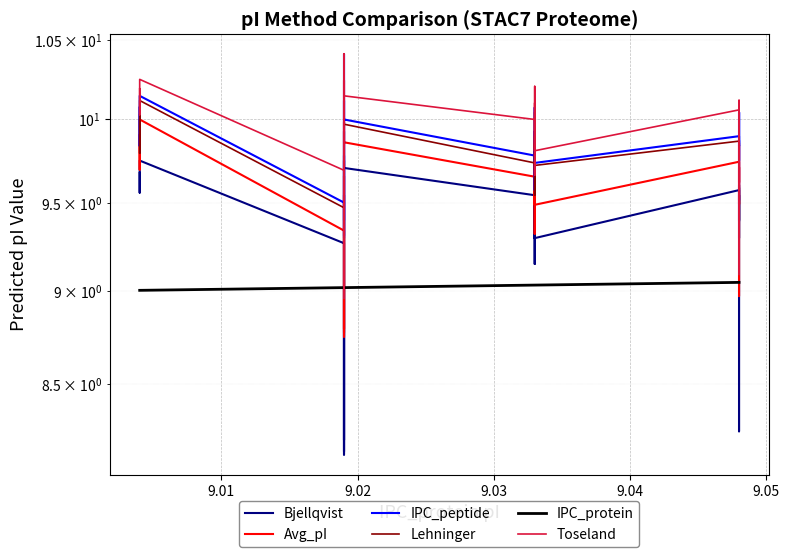

What is the difference between the maximum and minimum values in the IPC_peptide series?

1.1